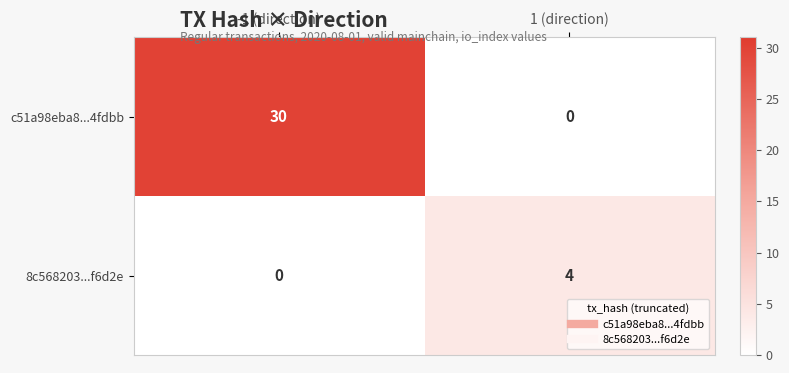

Which series has the widest spread of values?

c51a98eba8...4fdbb